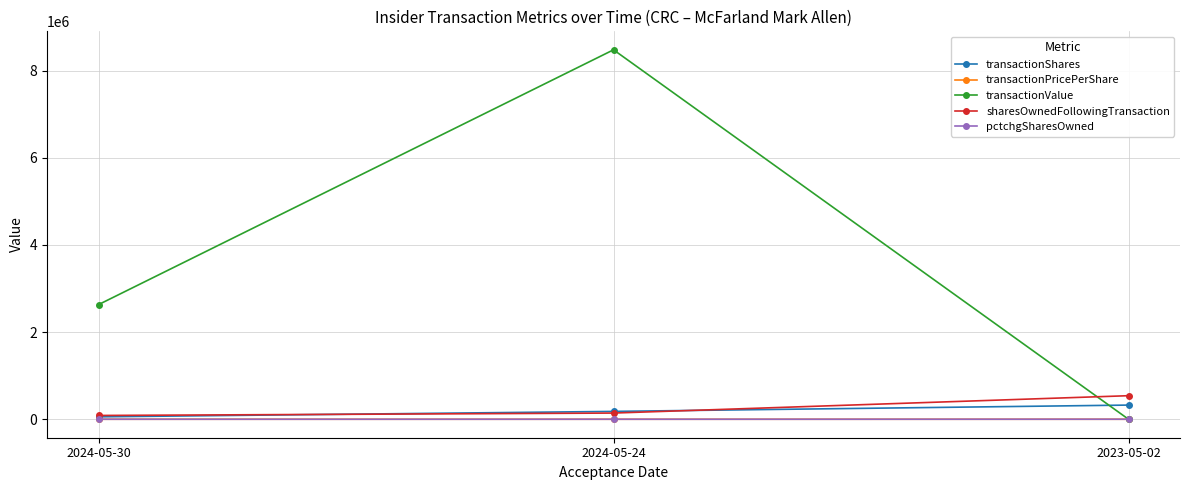

At which category is the sum across all series the highest?

2024-05-24